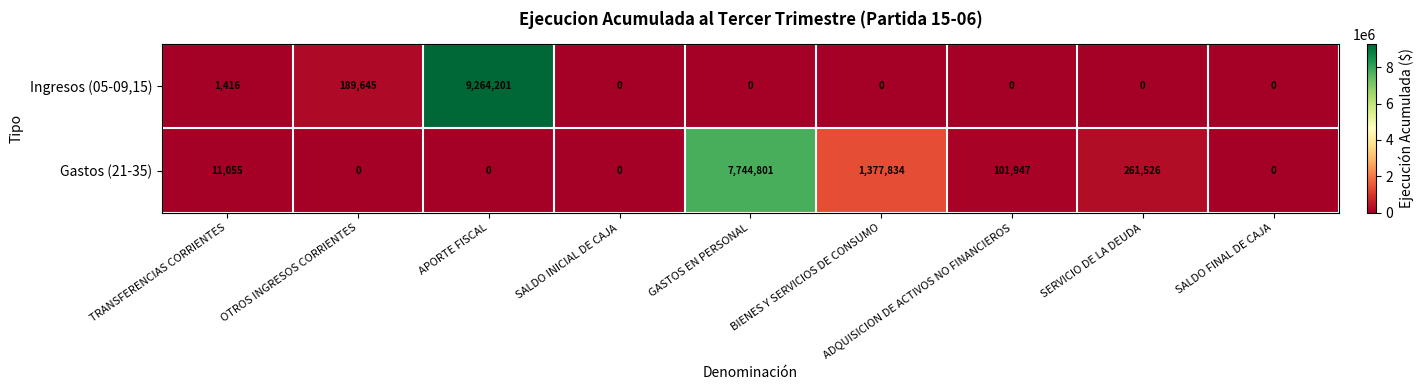

The Ingresos (05-09,15) series shows 9264201 at APORTE FISCAL. True or false?

True